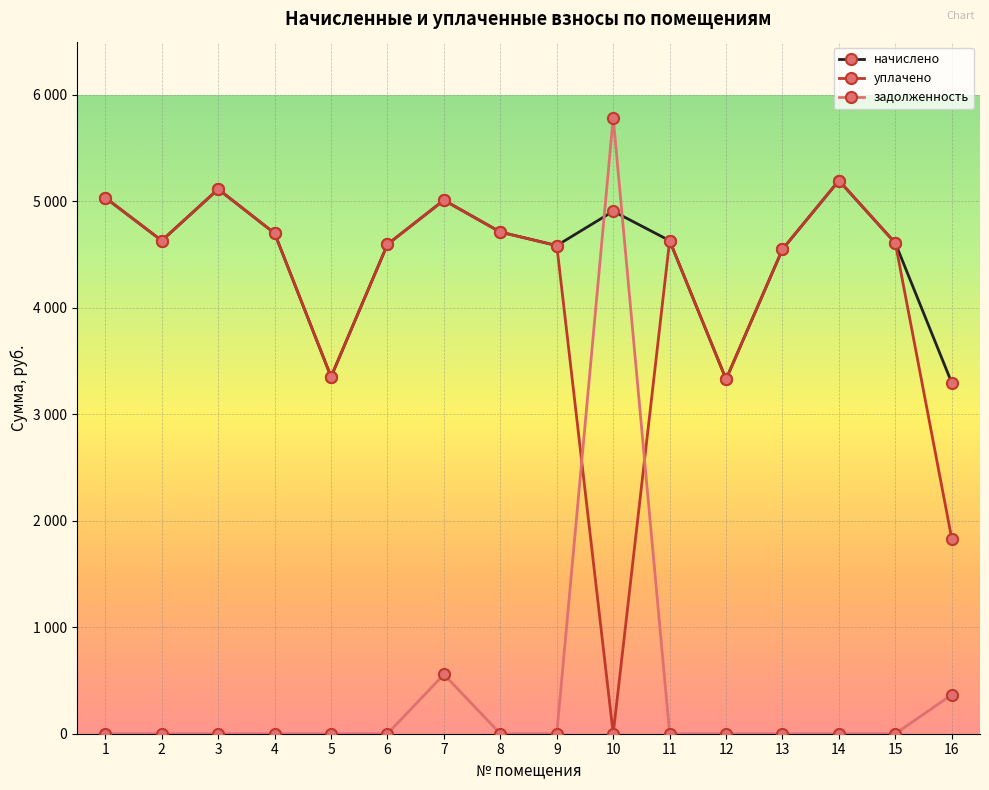

What are all the series names shown in the legend?

начислено, уплачено, задолженность